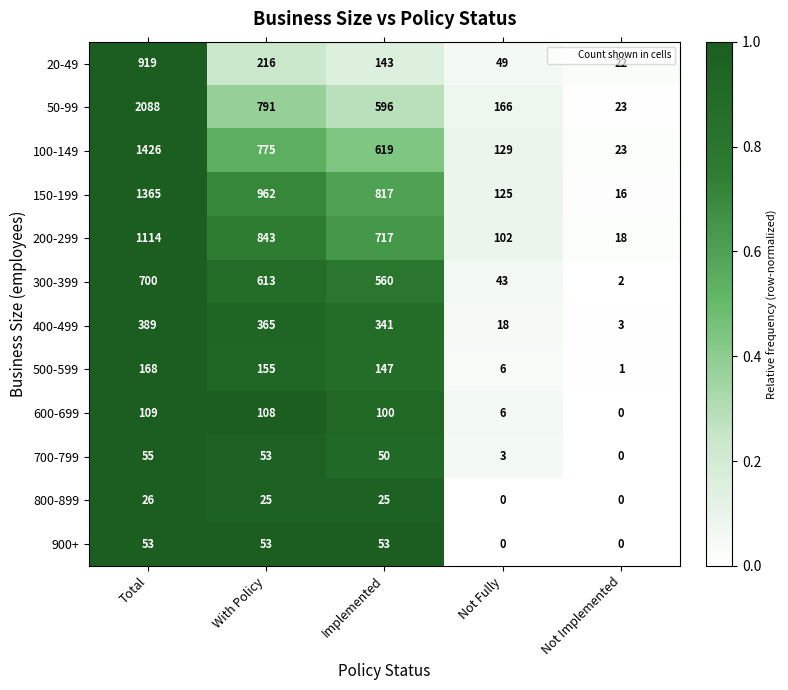

Which series has the largest total across all categories?

50-99